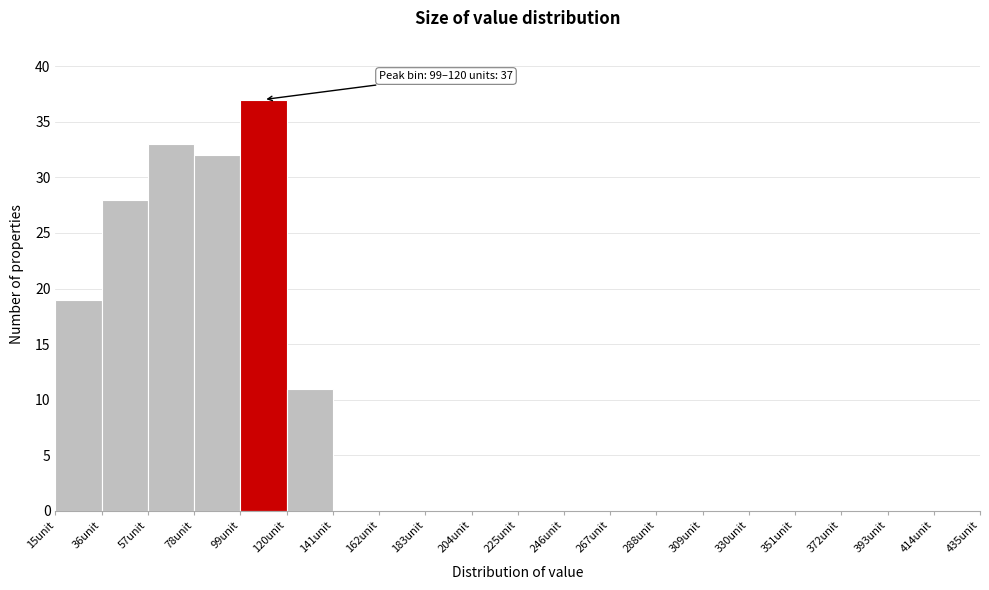

Which range on the x-axis has the tallest bar?

99 to 120